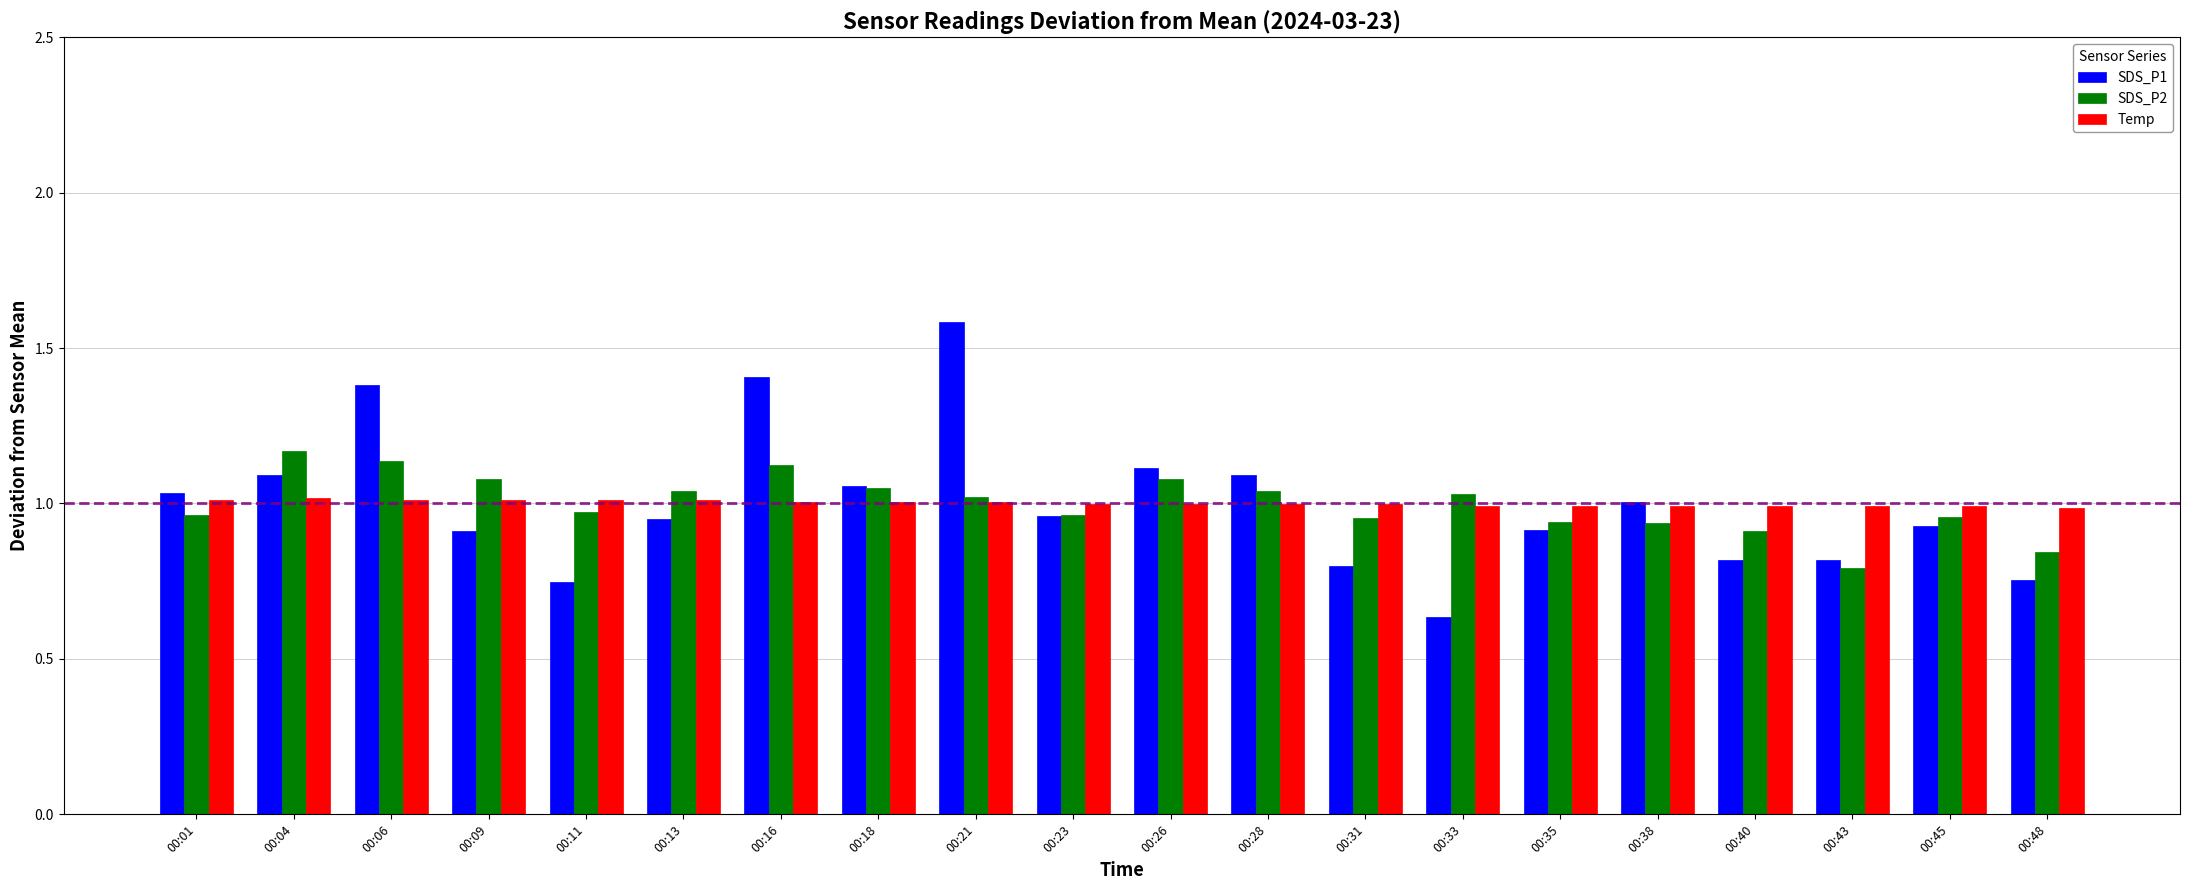

Is the value of Temp at 00:21 greater than the value of SDS_P2 at 00:48?

Yes